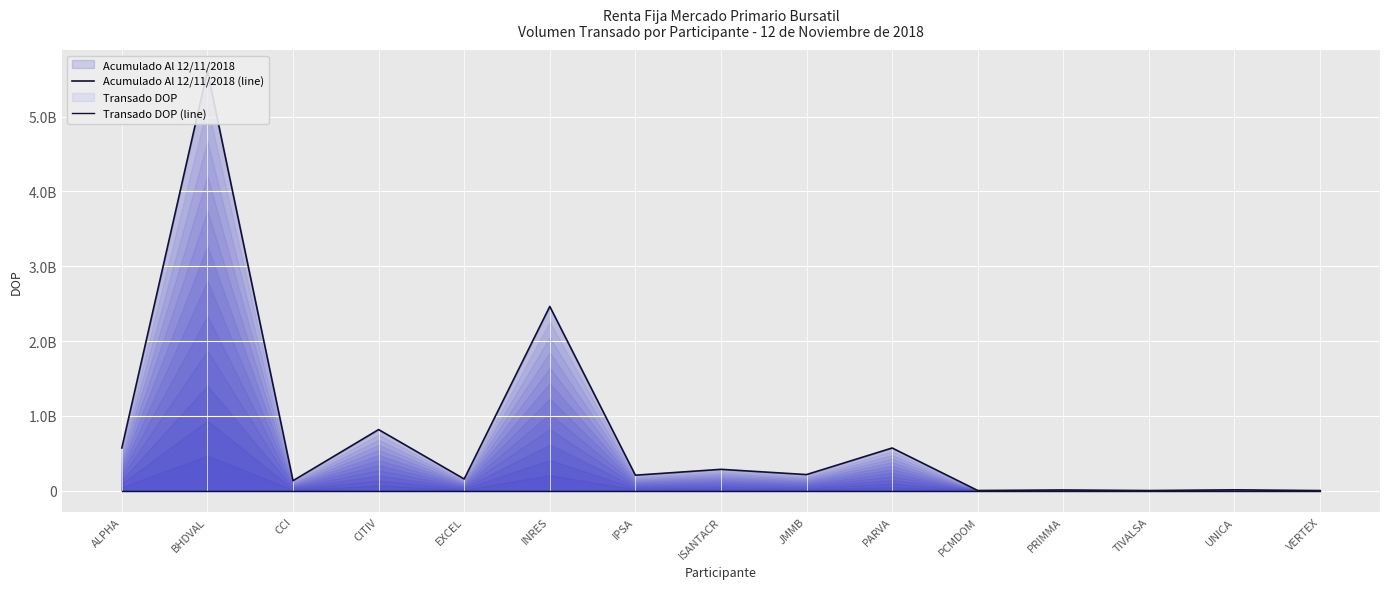

What position from the left is PARVA?

10